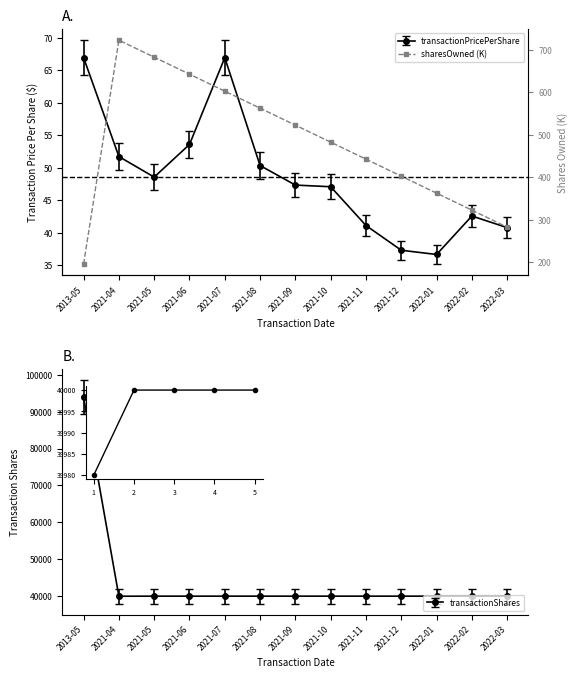

Rank the categories by value from highest to lowest.

2021-04, 2021-05, 2021-06, 2021-07, 2021-08, 2021-09, 2021-10, 2021-11, 2021-12, 2022-01, 2022-02, 2022-03, 2013-05